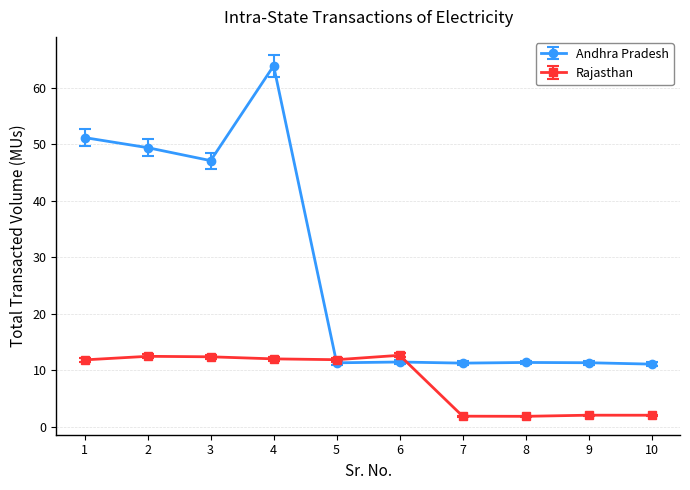

What is the maximum value shown in the chart?

63.9